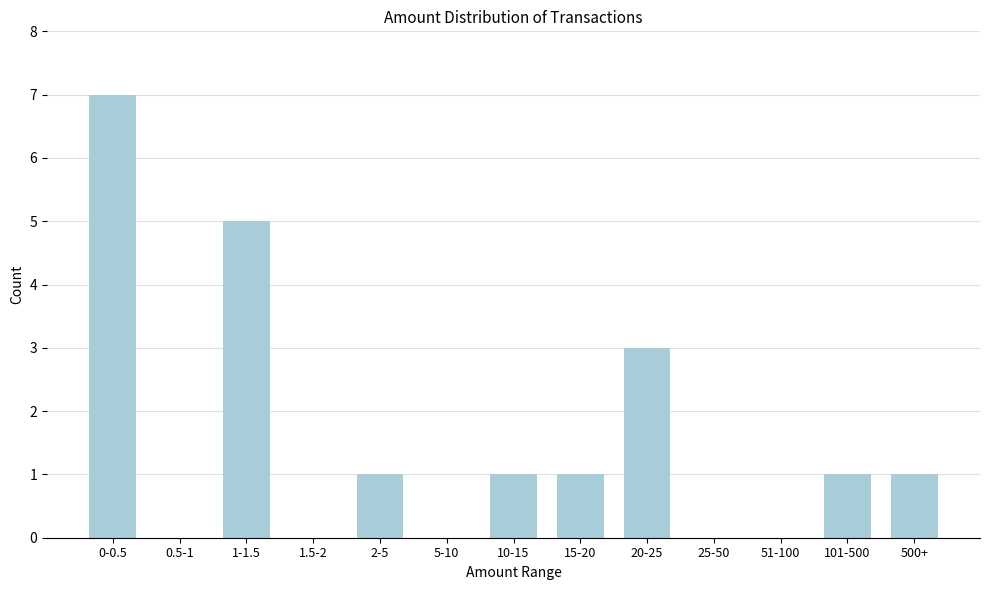

Reading right to left, what are all the values shown in this chart?

500+=1	101-500=1	51-100=0	25-50=0	20-25=3	15-20=1	10-15=1	5-10=0	2-5=1	1.5-2=0	1-1.5=5	0.5-1=0	0-0.5=7